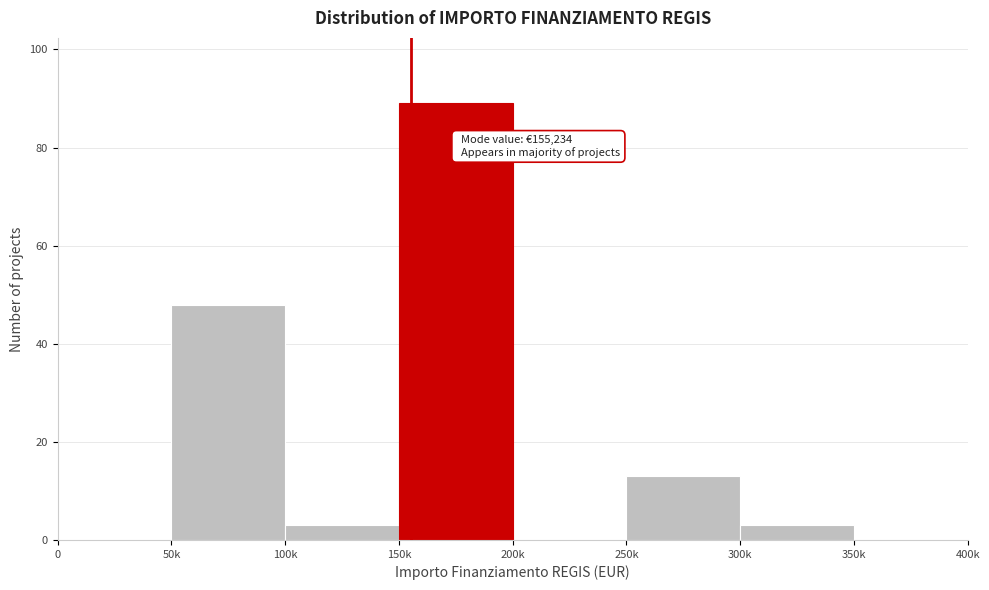

Reading left to right, extract all data points from this chart.

0=0	50k=48	100k=3	150k=89	200k=0	250k=13	300k=3	350k=0